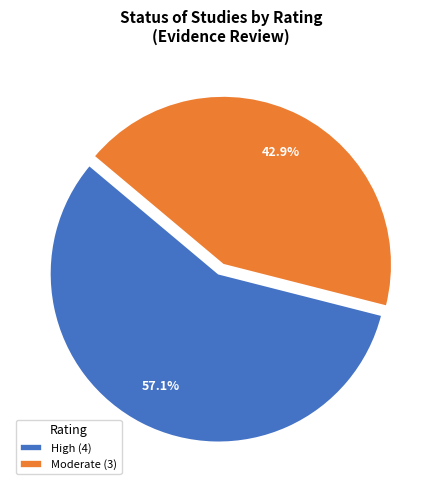

Is High (4) the majority of the pie?

Yes